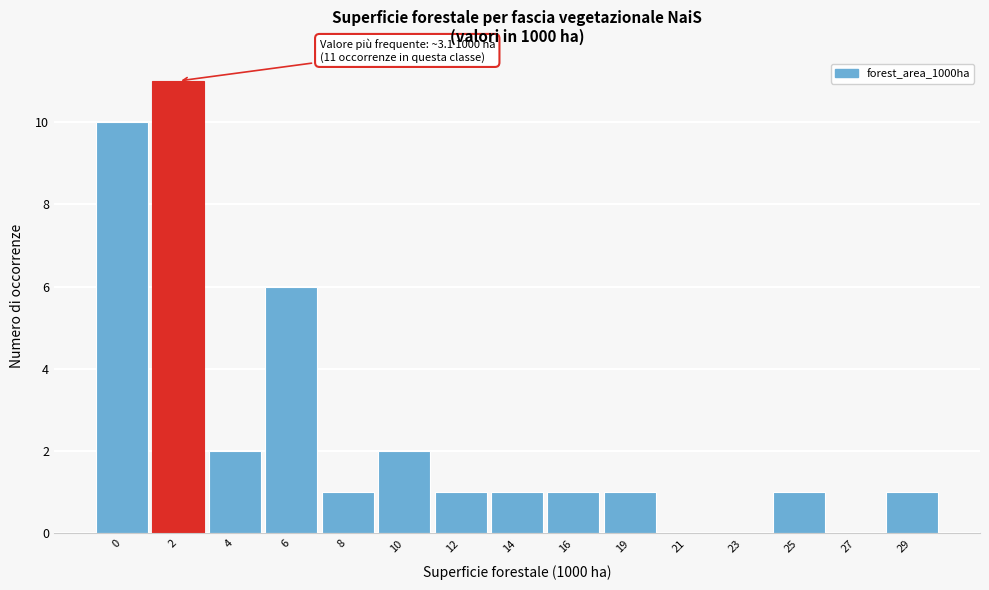

Reading right to left, extract all data points from this chart.

29=1	27=0	25=1	23=0	21=0	19=1	16=1	14=1	12=1	10=2	8=1	6=6	4=2	2=11	0=10